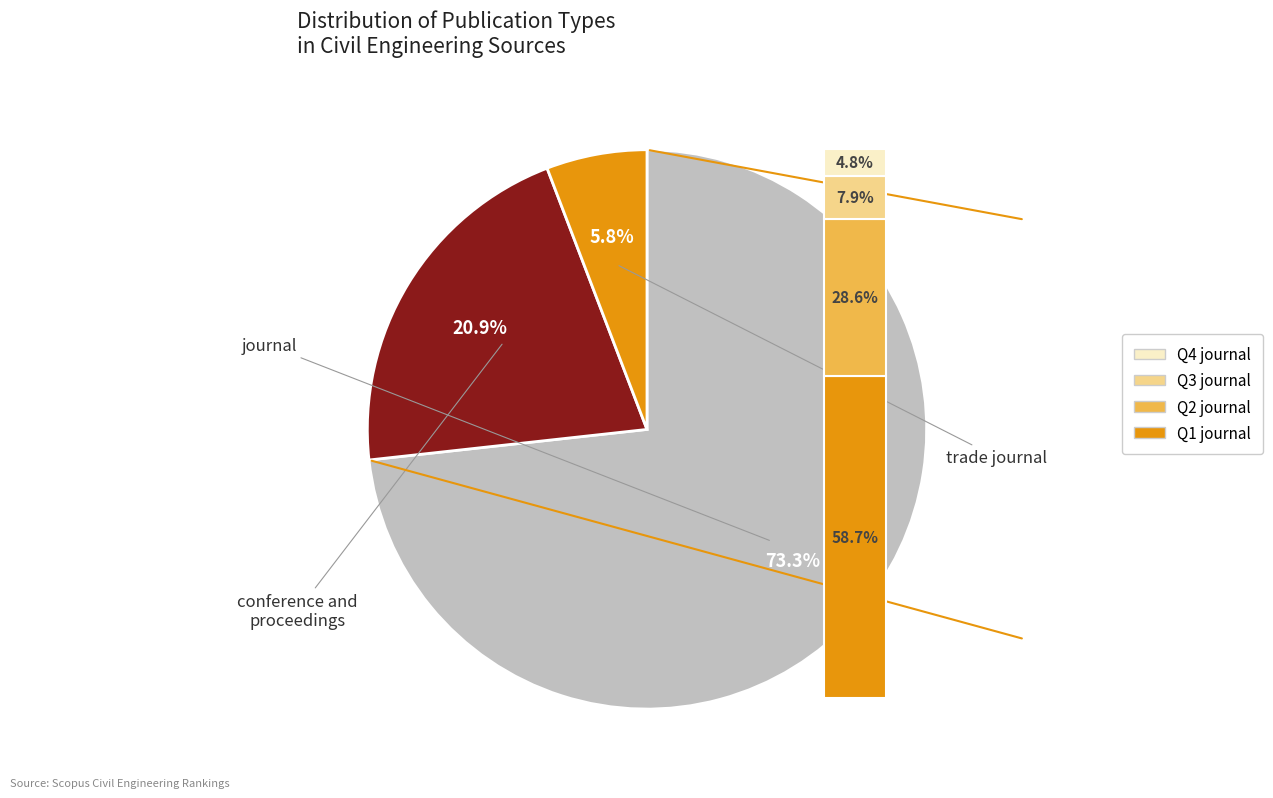

Which has a higher value, conference and proceedings or trade journal?

conference and proceedings